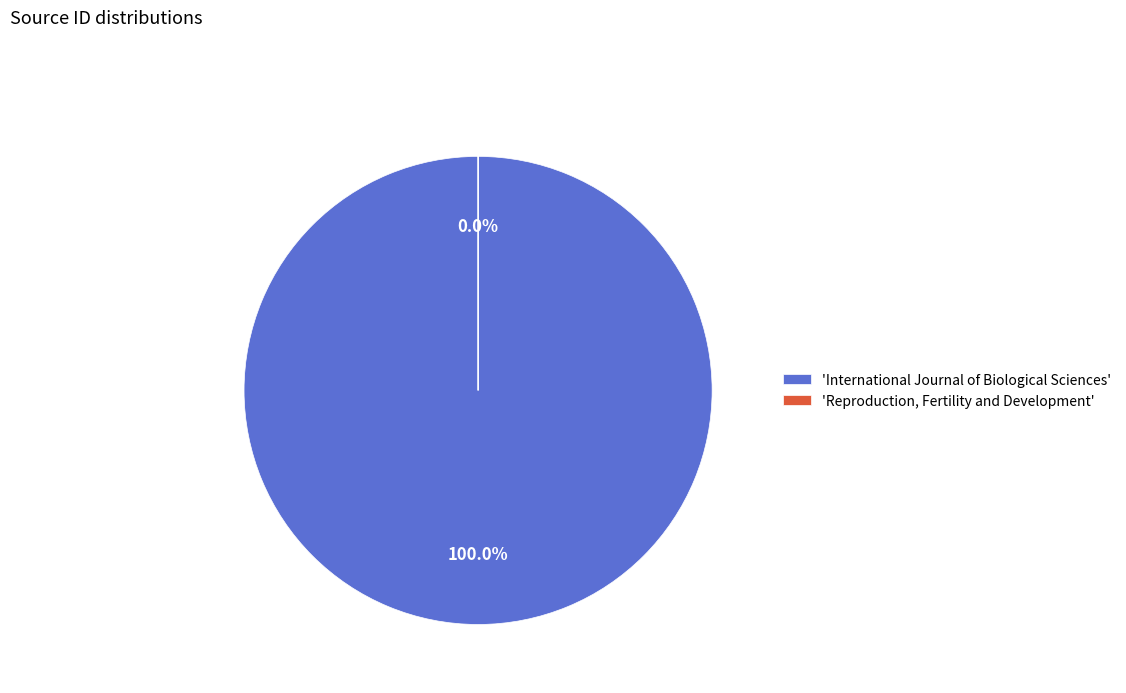

Between International Journal of Biological Sciences and Reproduction, Fertility and Development, which is larger?

International Journal of Biological Sciences